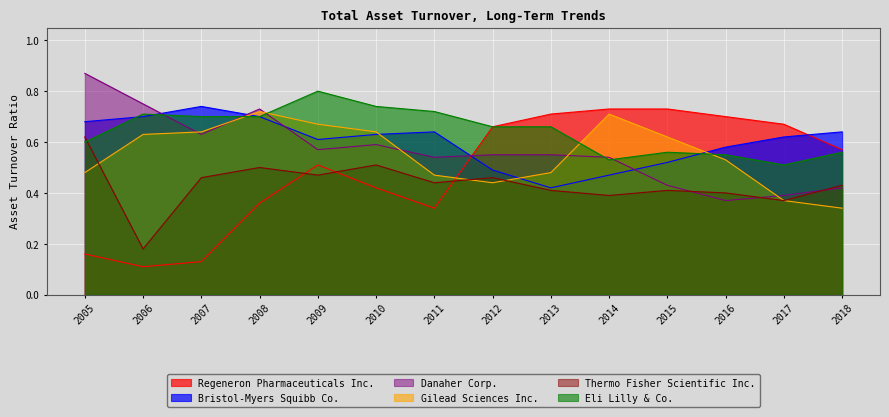

True or false: Regeneron Pharmaceuticals Inc. and Thermo Fisher Scientific Inc. cross at least once.

True